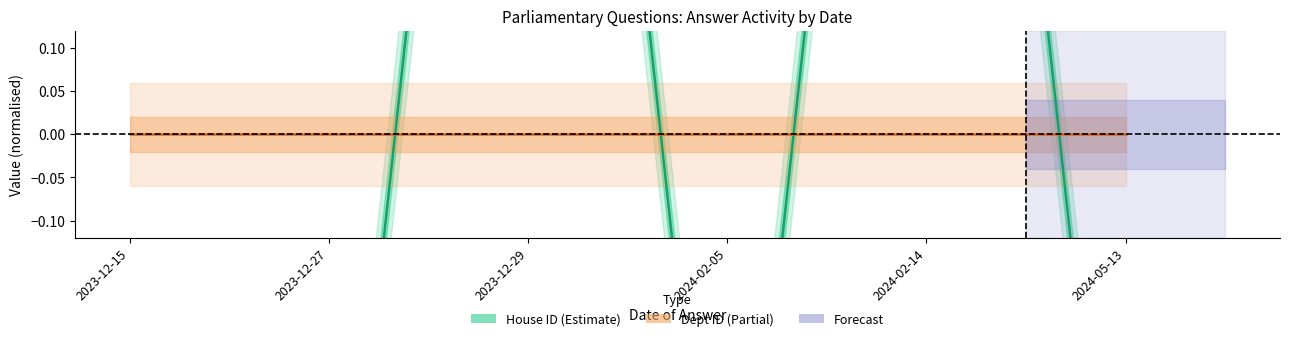

What is the greatest value displayed?

1.4